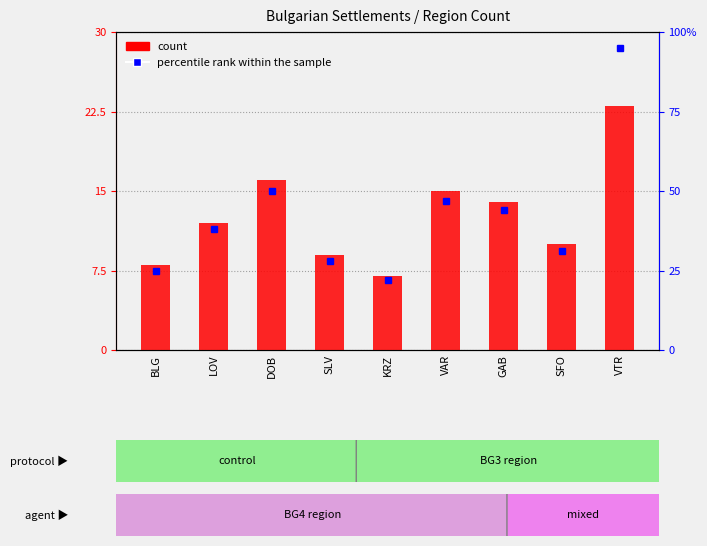

At which label does the data first exceed 12?

DOB